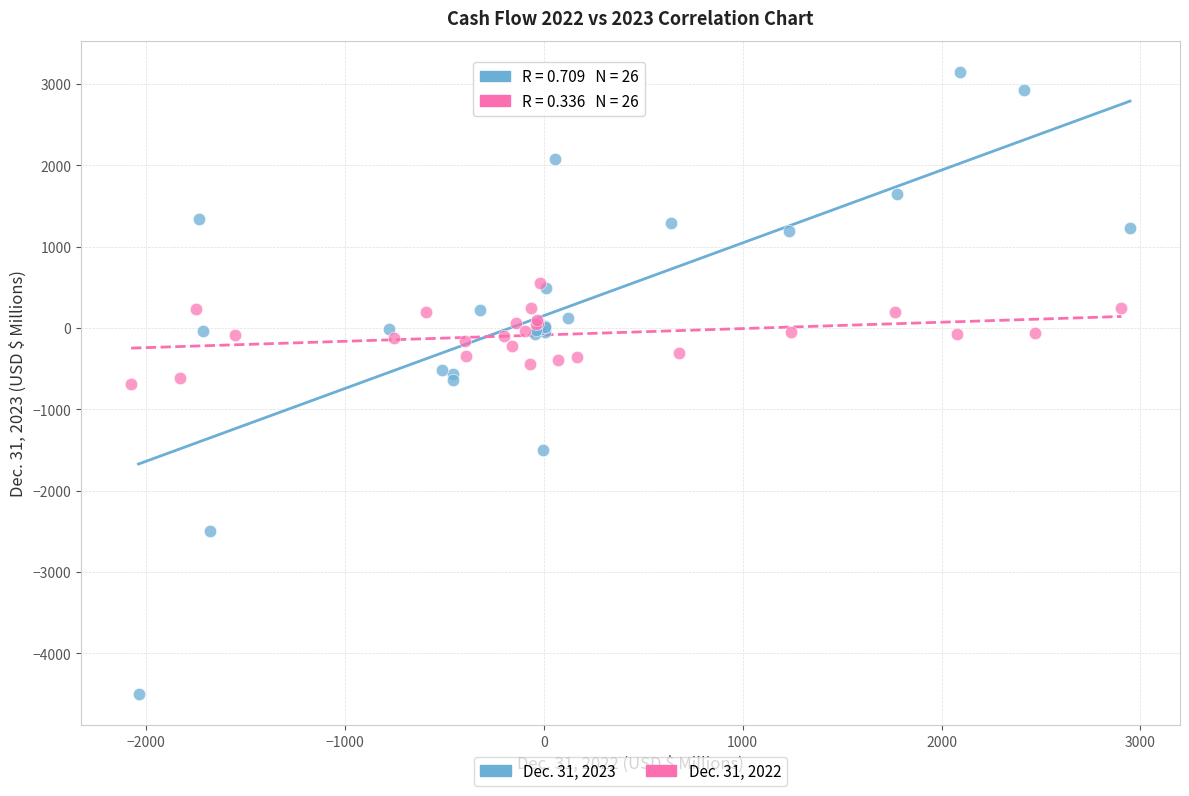

Which series has the largest Y range (max minus min)?

Dec. 31, 2023